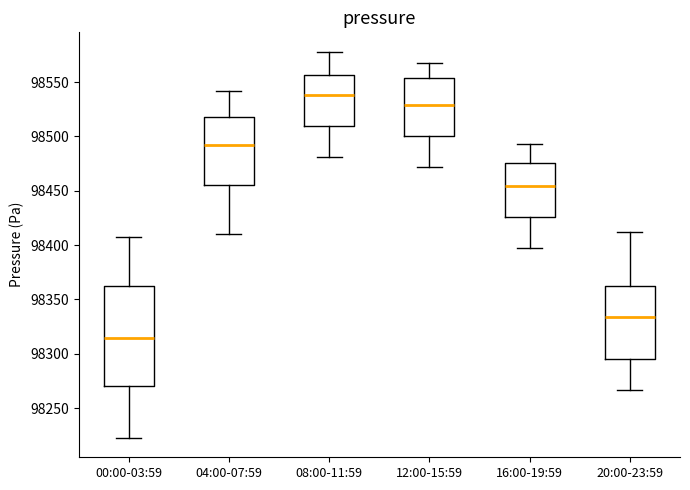

Reading left to right, transcribe this box plot: for each box, give where its median line is, the range the box spans, and where its two whiskers end, as read against the y-axis. The values are not printed on the chart, so give them approximately, as read against the axis.

00:00-03:59: median 98315, box 98270 to 98365, whiskers 98220 to 98410
04:00-07:59: median 98495, box 98455 to 98520, whiskers 98410 to 98540
08:00-11:59: median 98540, box 98510 to 98555, whiskers 98480 to 98580
12:00-15:59: median 98530, box 98500 to 98555, whiskers 98470 to 98570
16:00-19:59: median 98455, box 98425 to 98475, whiskers 98400 to 98495
20:00-23:59: median 98335, box 98295 to 98360, whiskers 98265 to 98410